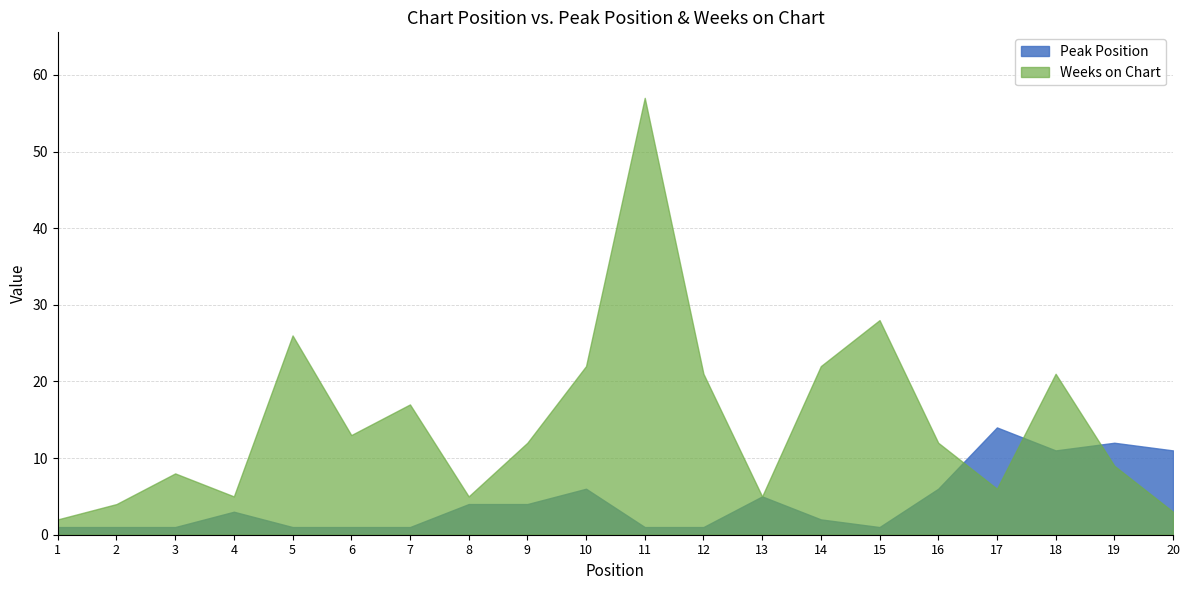

What is the value of the Weeks on Chart point at the 4th from the left?

5